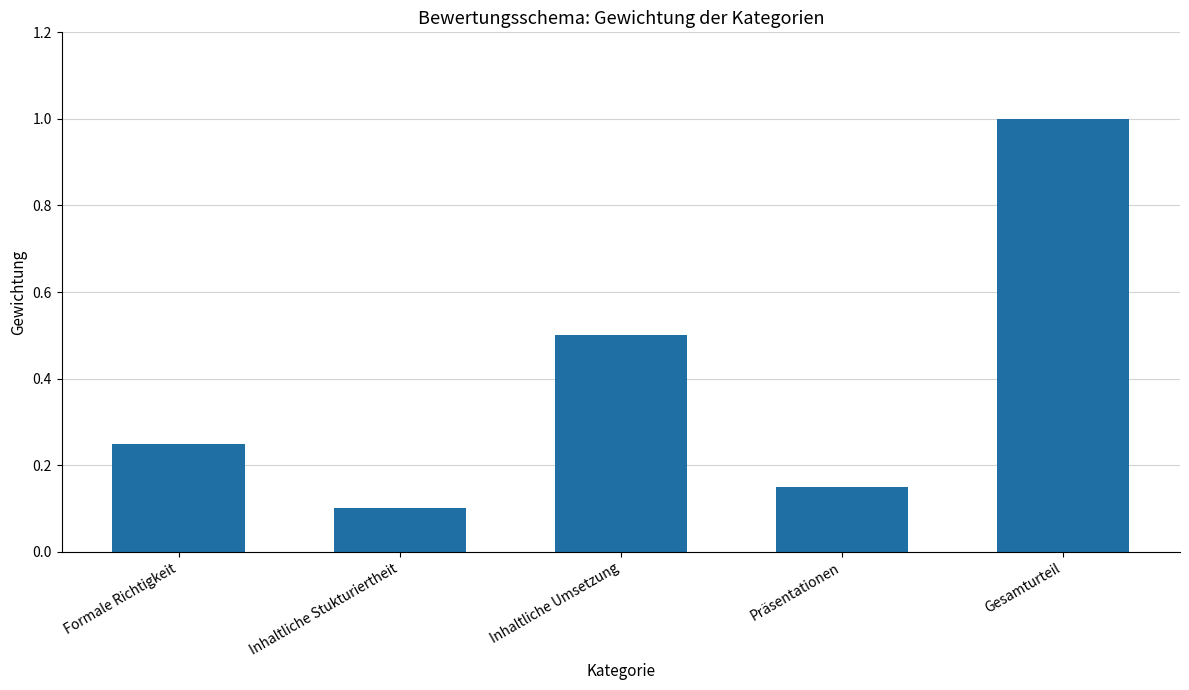

What is the difference between the maximum and minimum values?

0.9